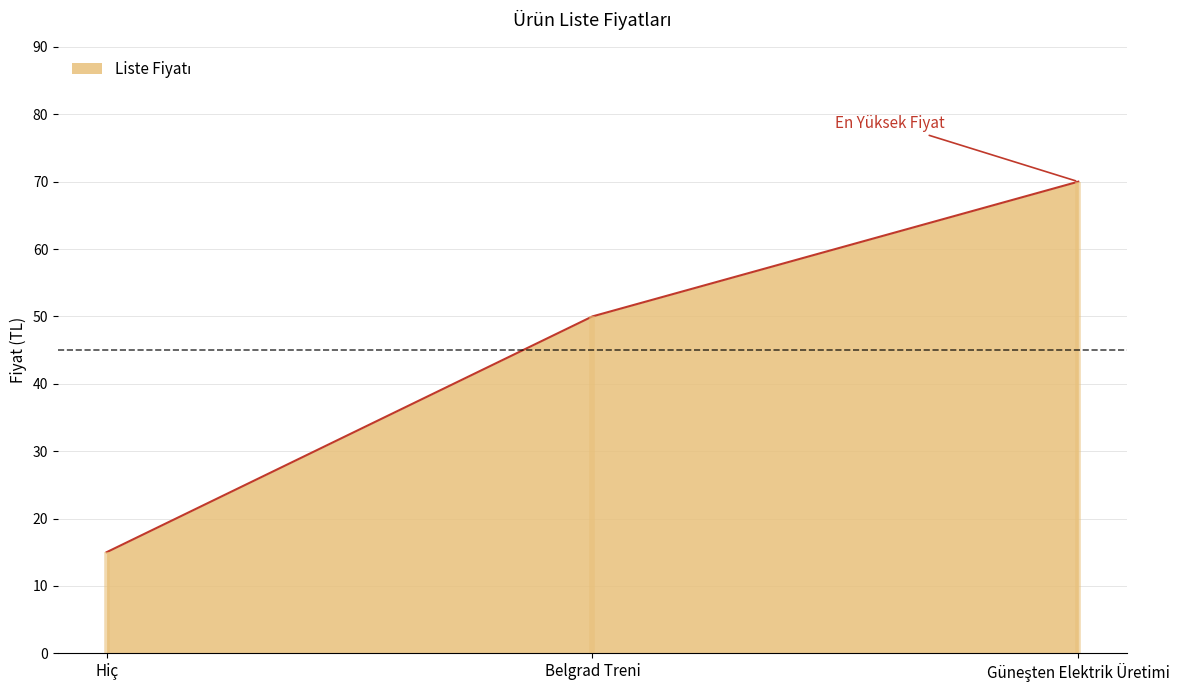

Which has a higher value, Güneşten Elektrik Üretimi or Belgrad Treni?

Güneşten Elektrik Üretimi